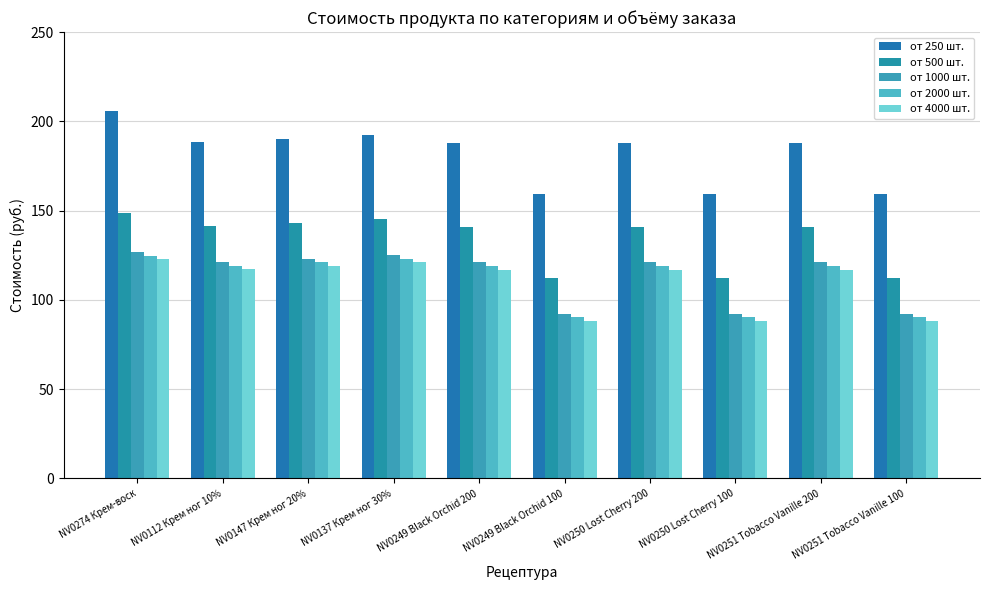

The value of от 4000 шт. at NV0112 Крем ног 10% is 117.2. True or false?

True